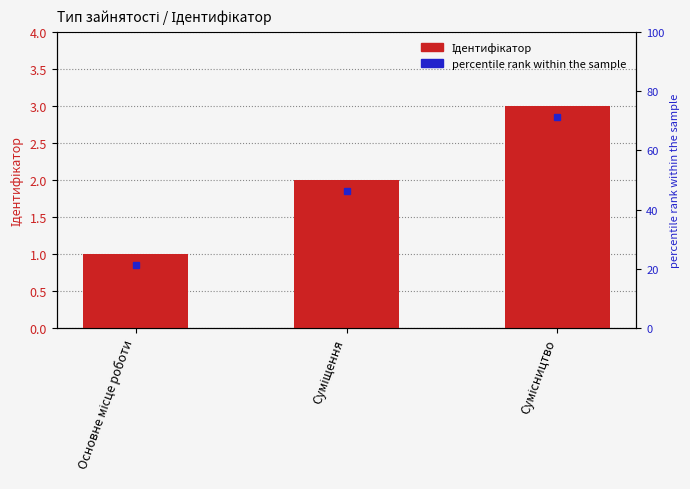

List the labels in order of value, largest first.

Сумісництво, Суміщення, Основне місце роботи